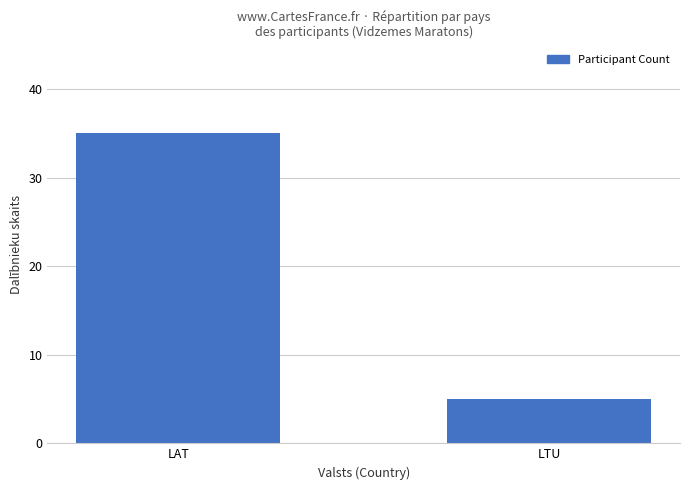

What is the smallest value displayed?

5